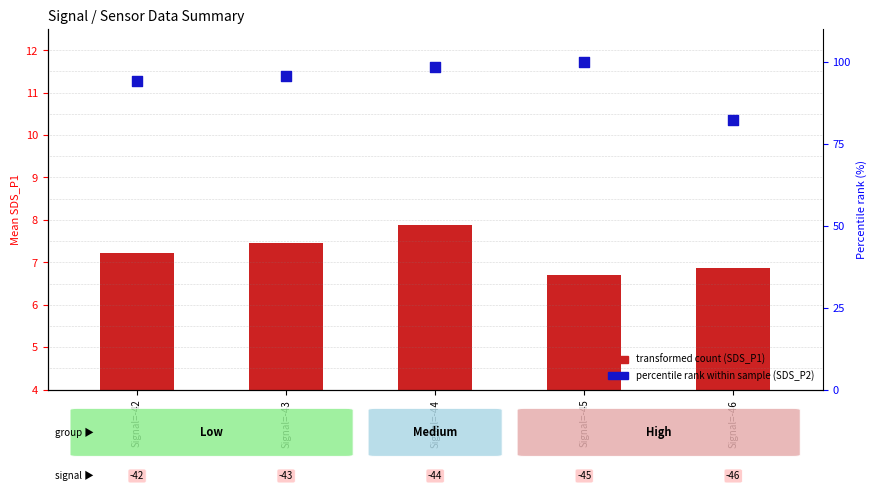

At how many categories does at least one series exceed 84?

4